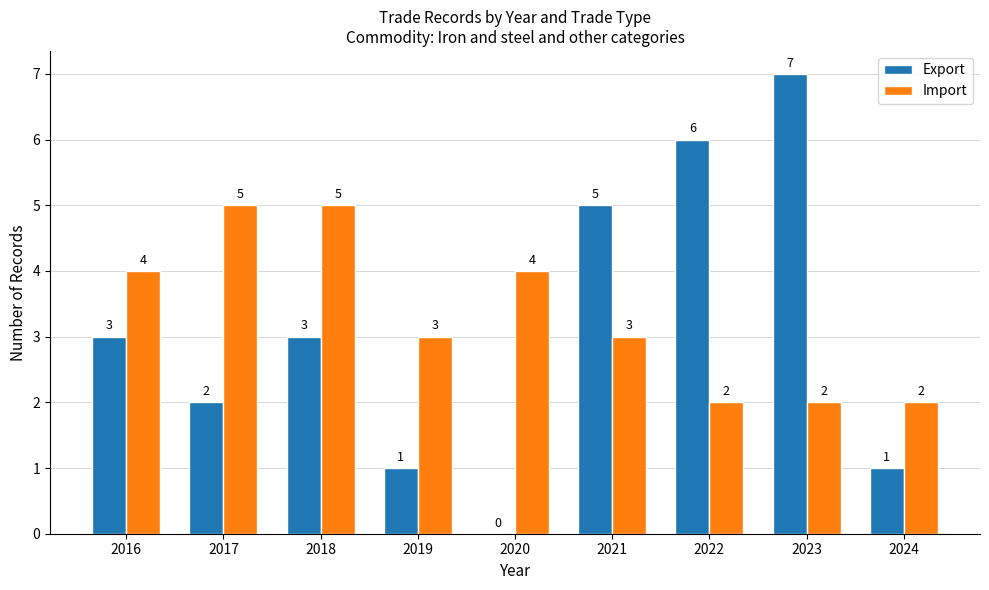

Where does the Import series first go above 3?

2016